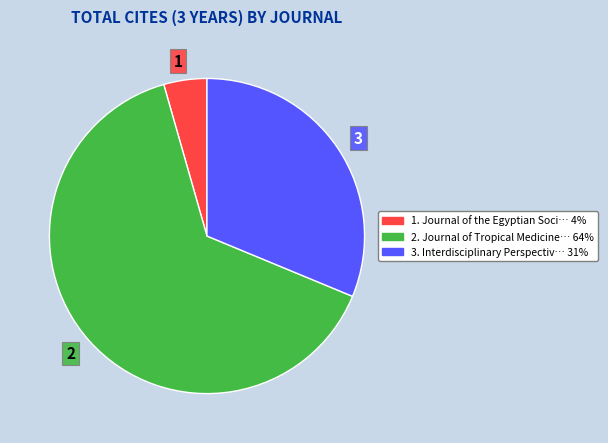

Does any single category account for the majority?

Yes